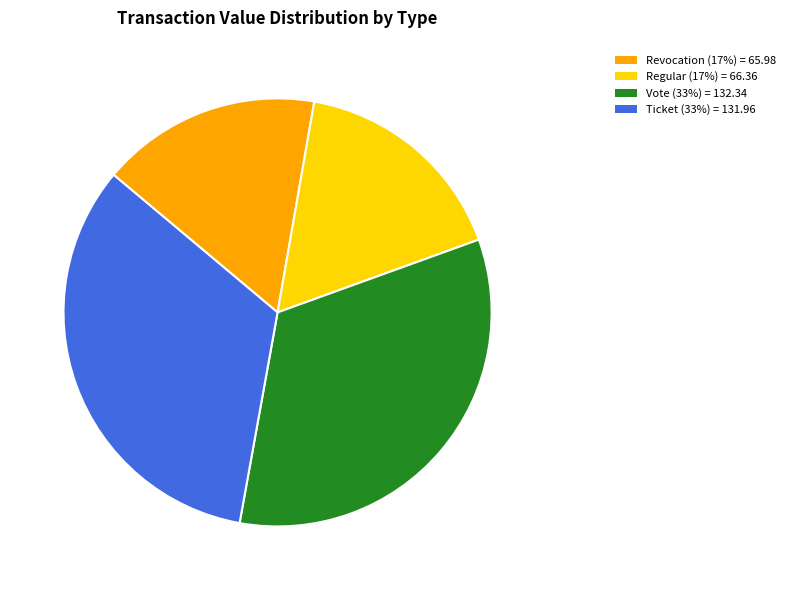

Is there a majority slice in this chart?

No